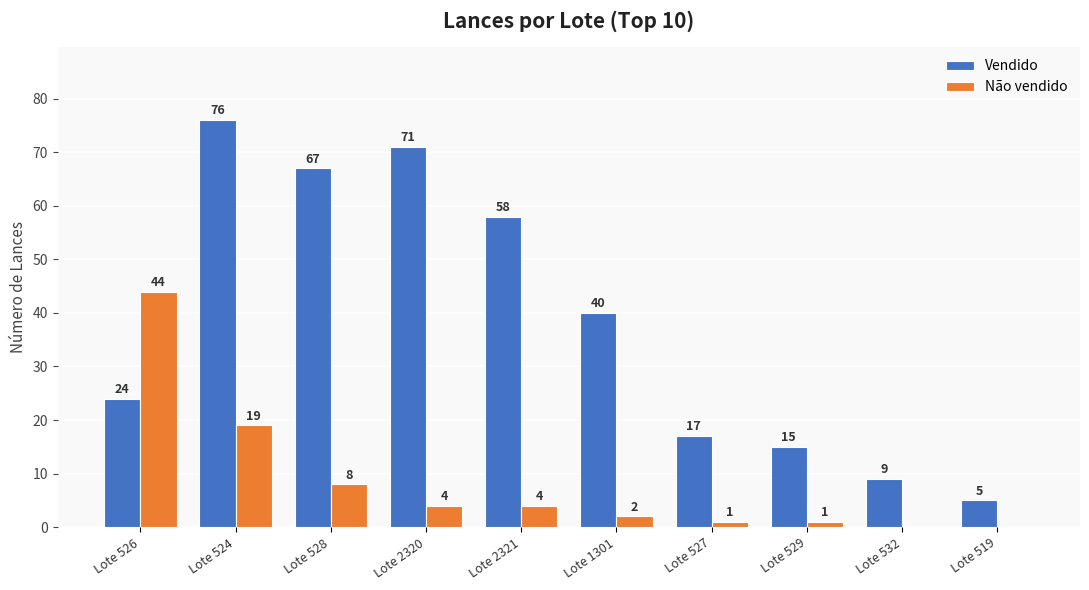

The Vendido series shows 40 at Lote 1301. True or false?

True